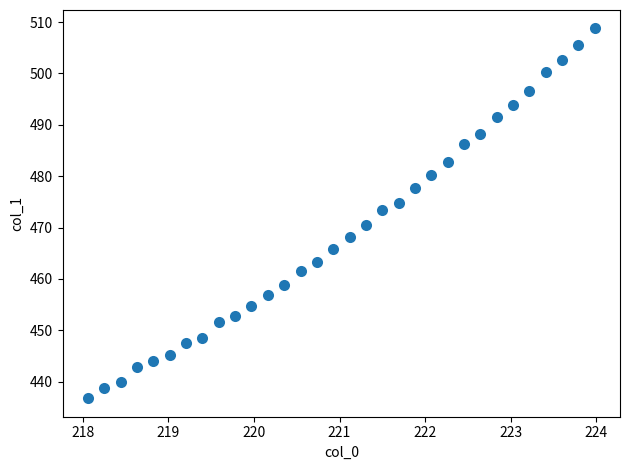

What is the range of Y values (max minus min)?

72.0